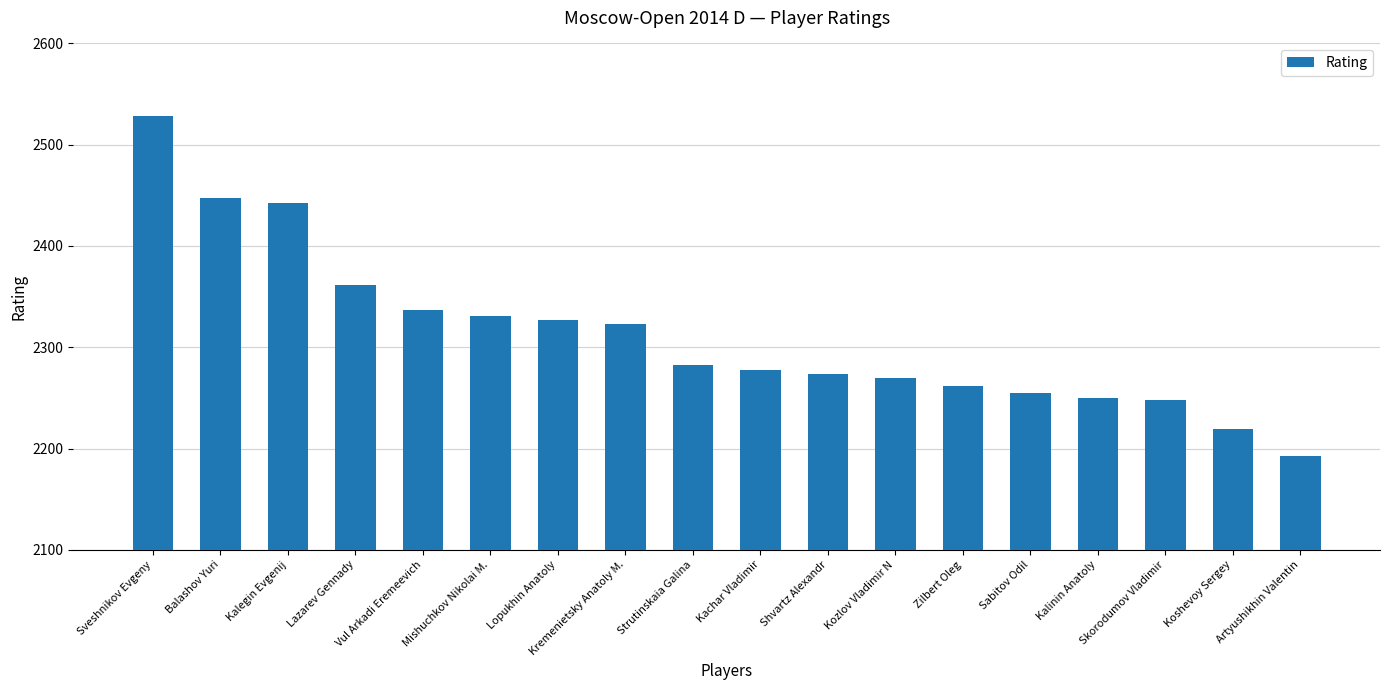

What position from the left is Kalinin Anatoly?

15